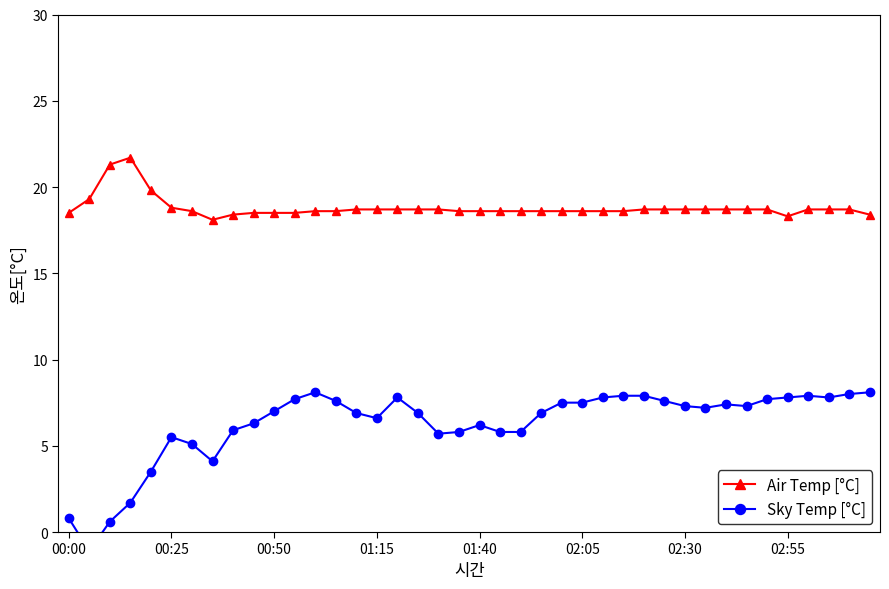

What is the difference between the Sky Temp [°C] values at 19 and 26?

2.0